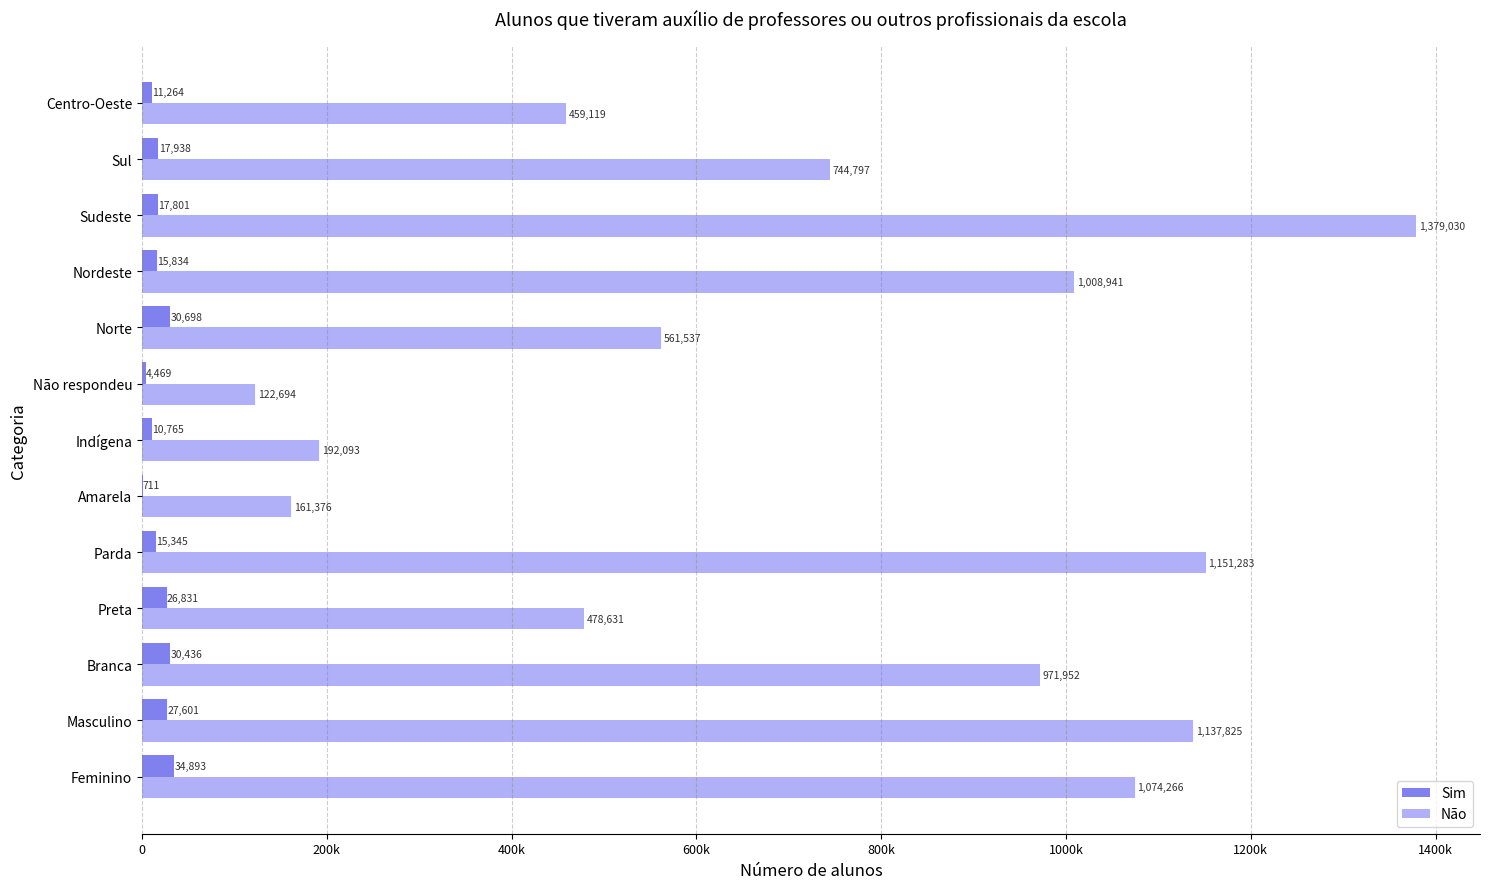

What is the minimum value for Não?

122694